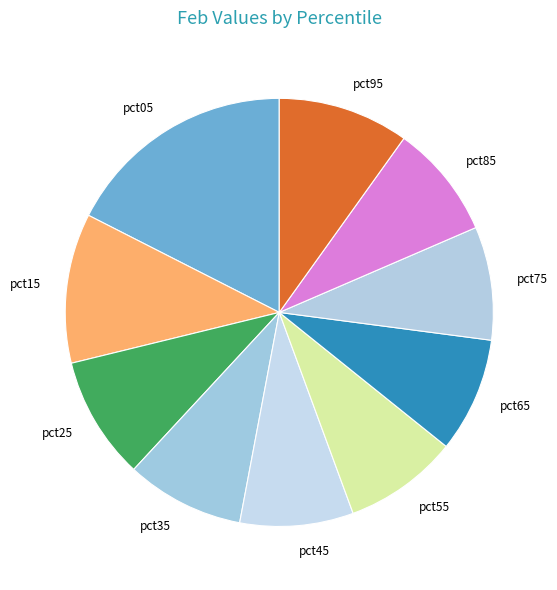

Does any single category account for the majority?

No